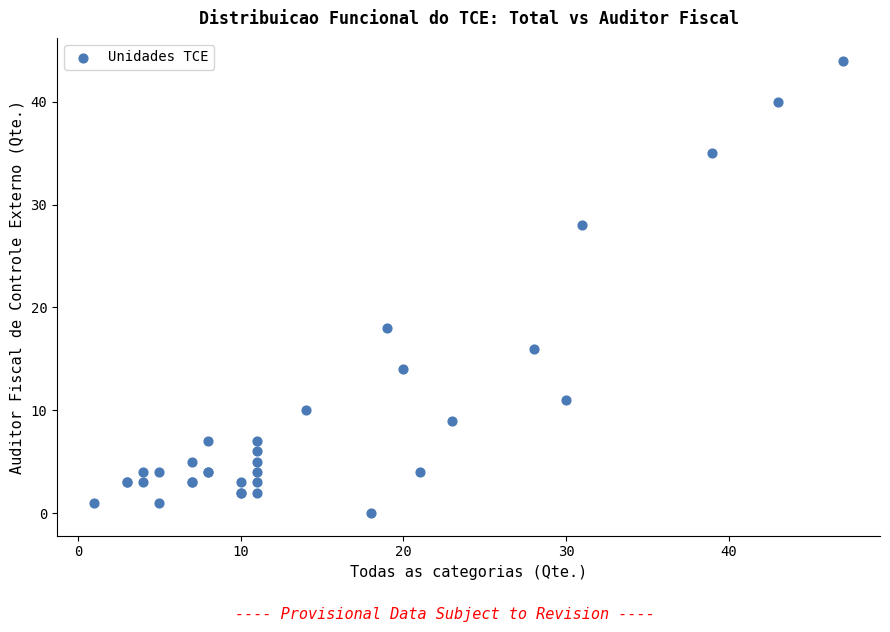

What Y value in the scatter plot is closest to 22?

18